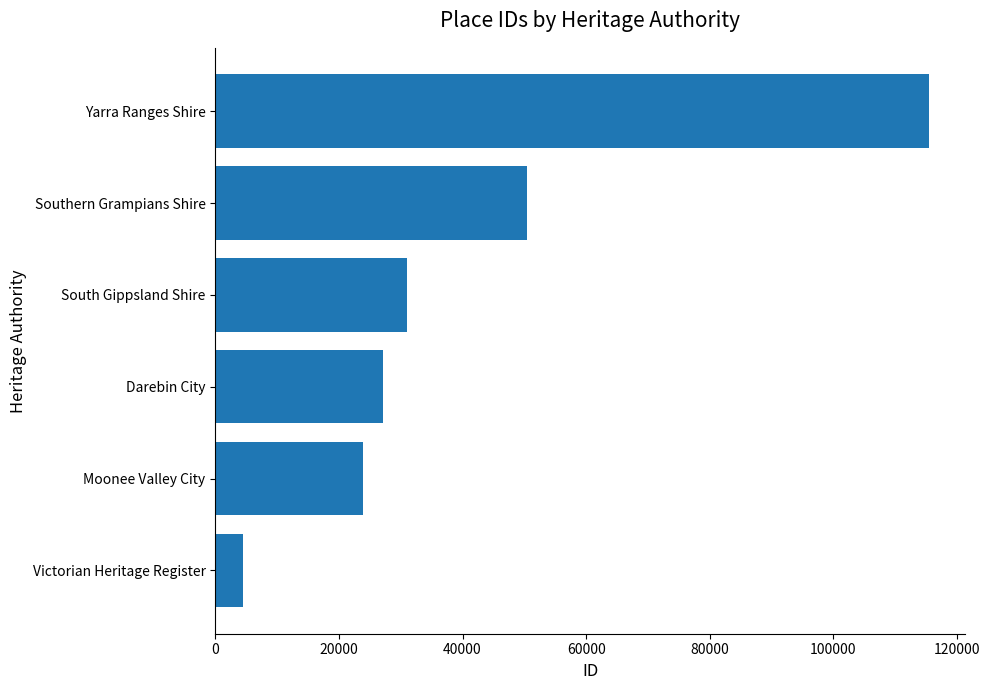

The value at Victorian Heritage Register is 4435. True or false?

True